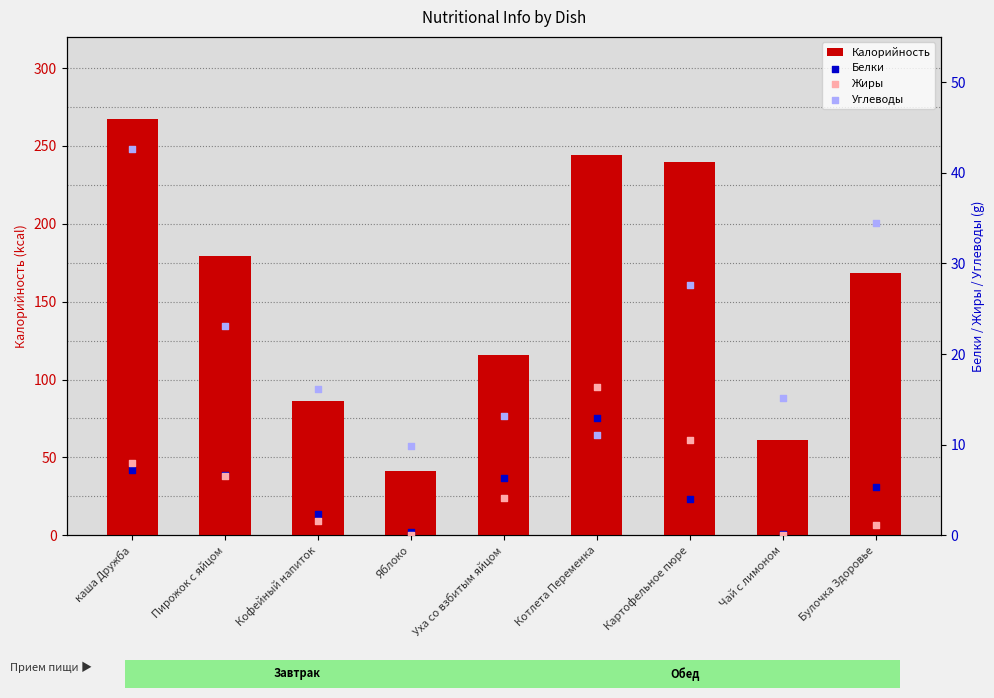

What are all the series names shown in the legend?

Калорийность, Белки, Жиры, Углеводы